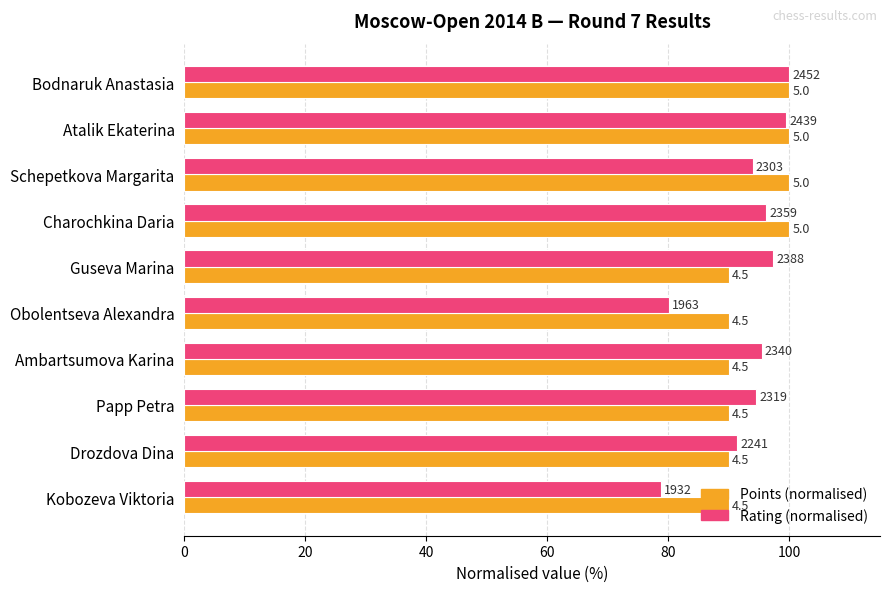

What is the lowest value of the Points (normalised) series?

90.0